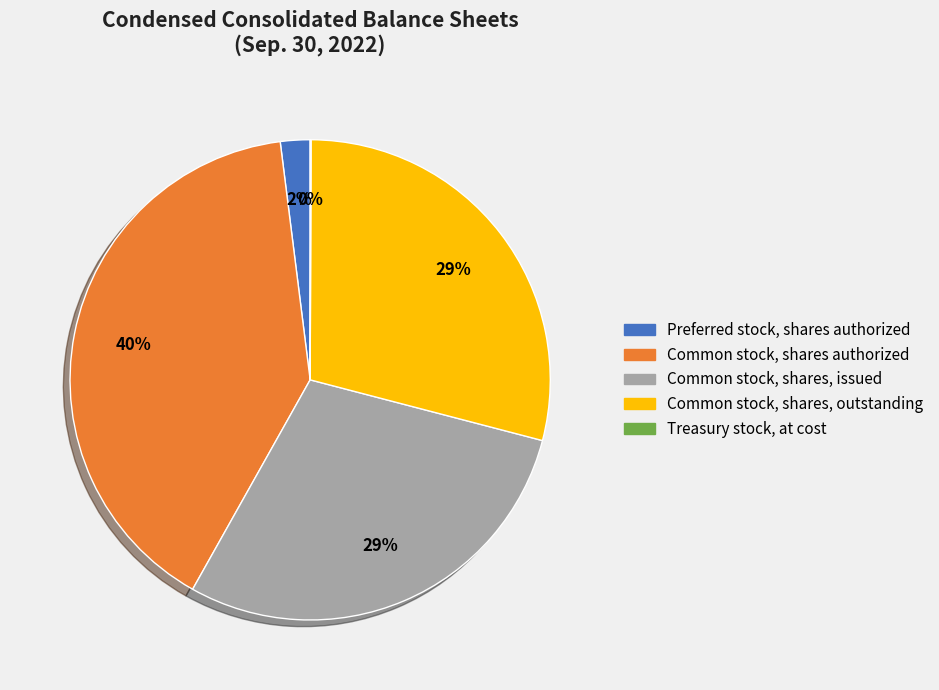

Is it true that Common stock, shares, outstanding is 29% of the pie?

True